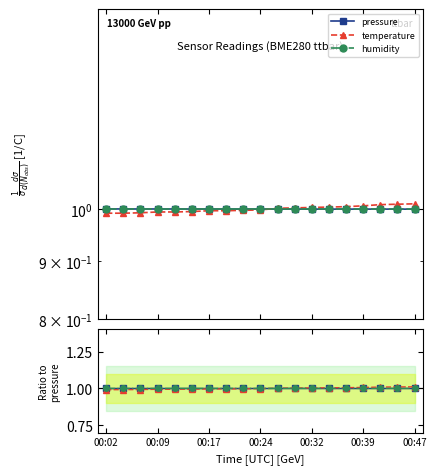

True or false: temperature has a value of 1.0 at 00:32.

True